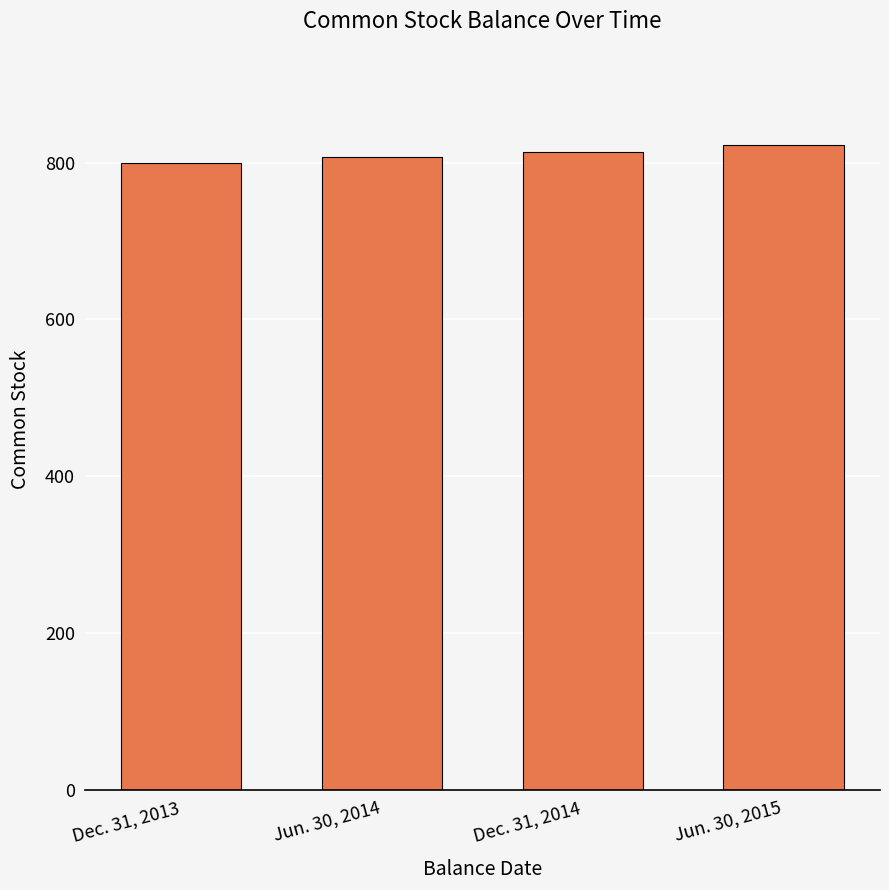

At which label is the value closest to 810?

Jun. 30, 2014